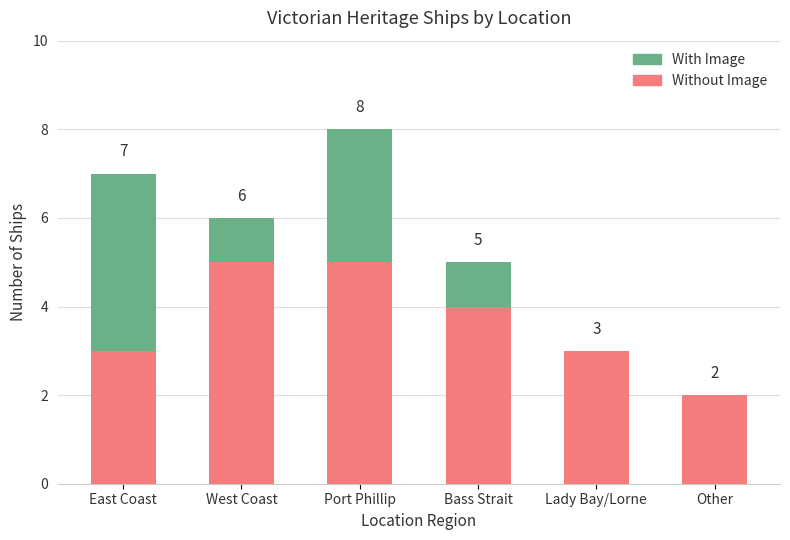

At which label does Without Image first exceed 4?

West Coast